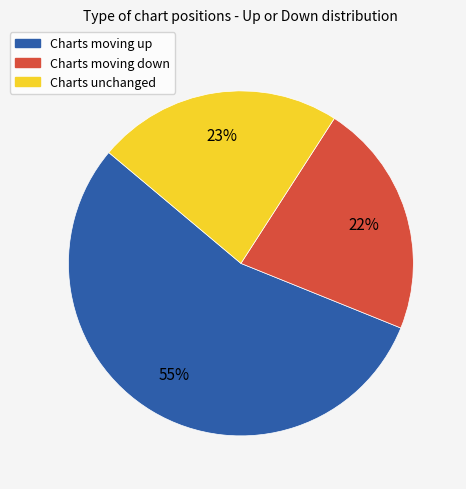

How many segments does this pie chart have?

3